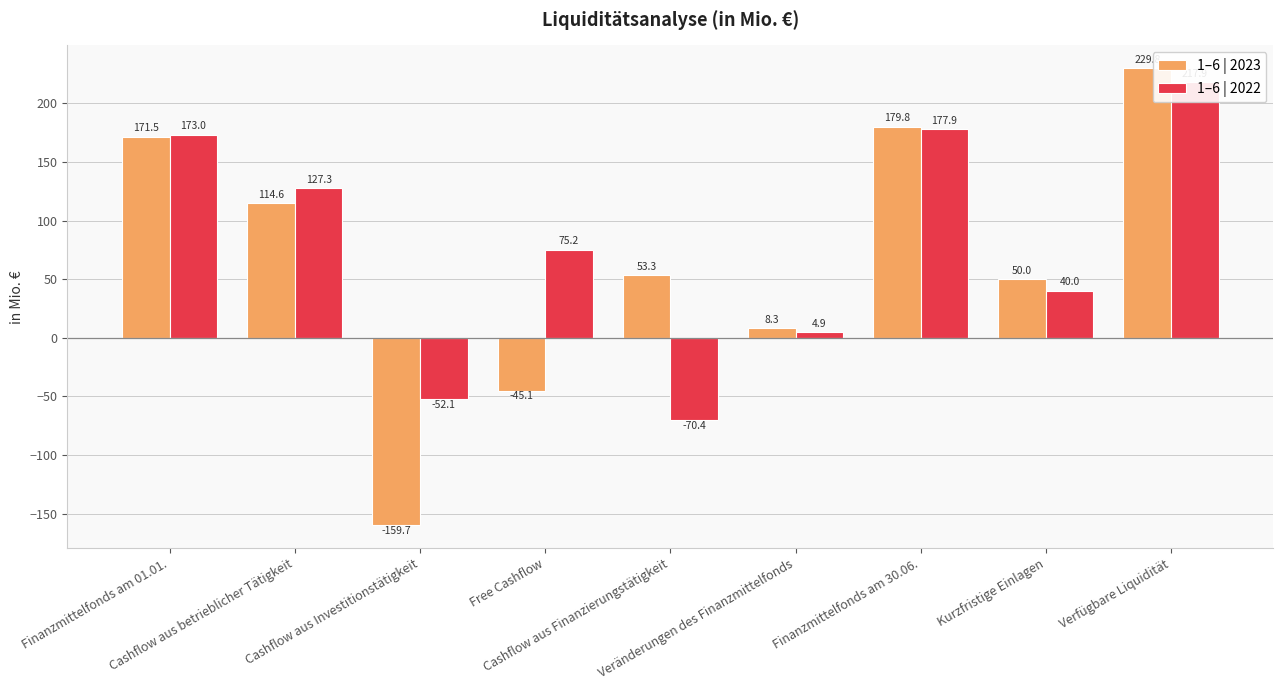

How many values in the 1–6 | 2023 series exceed 53?

5